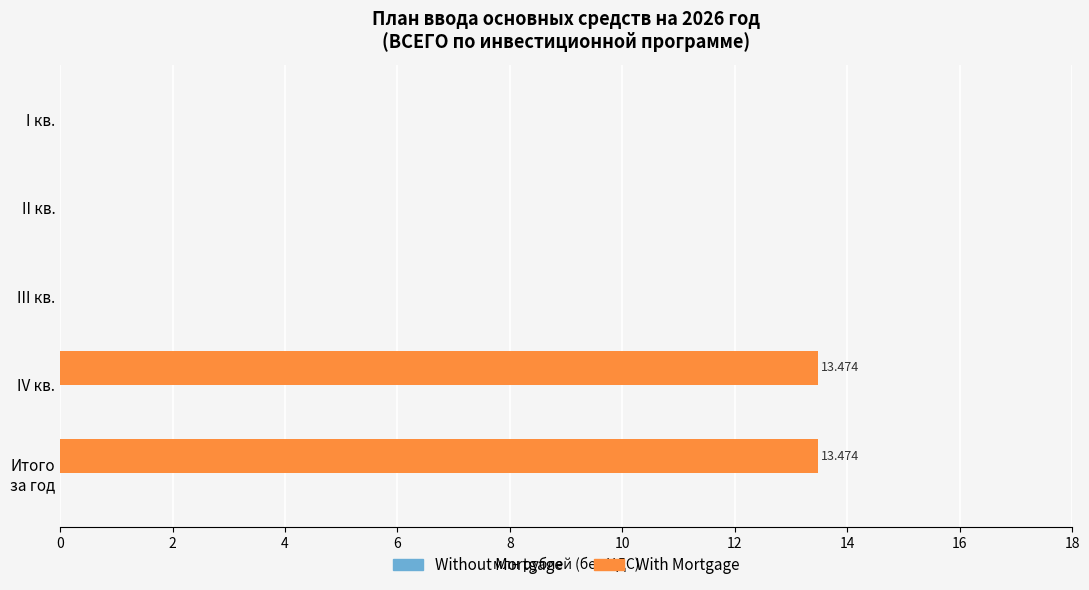

Between IV кв. and I кв., which is larger?

IV кв.